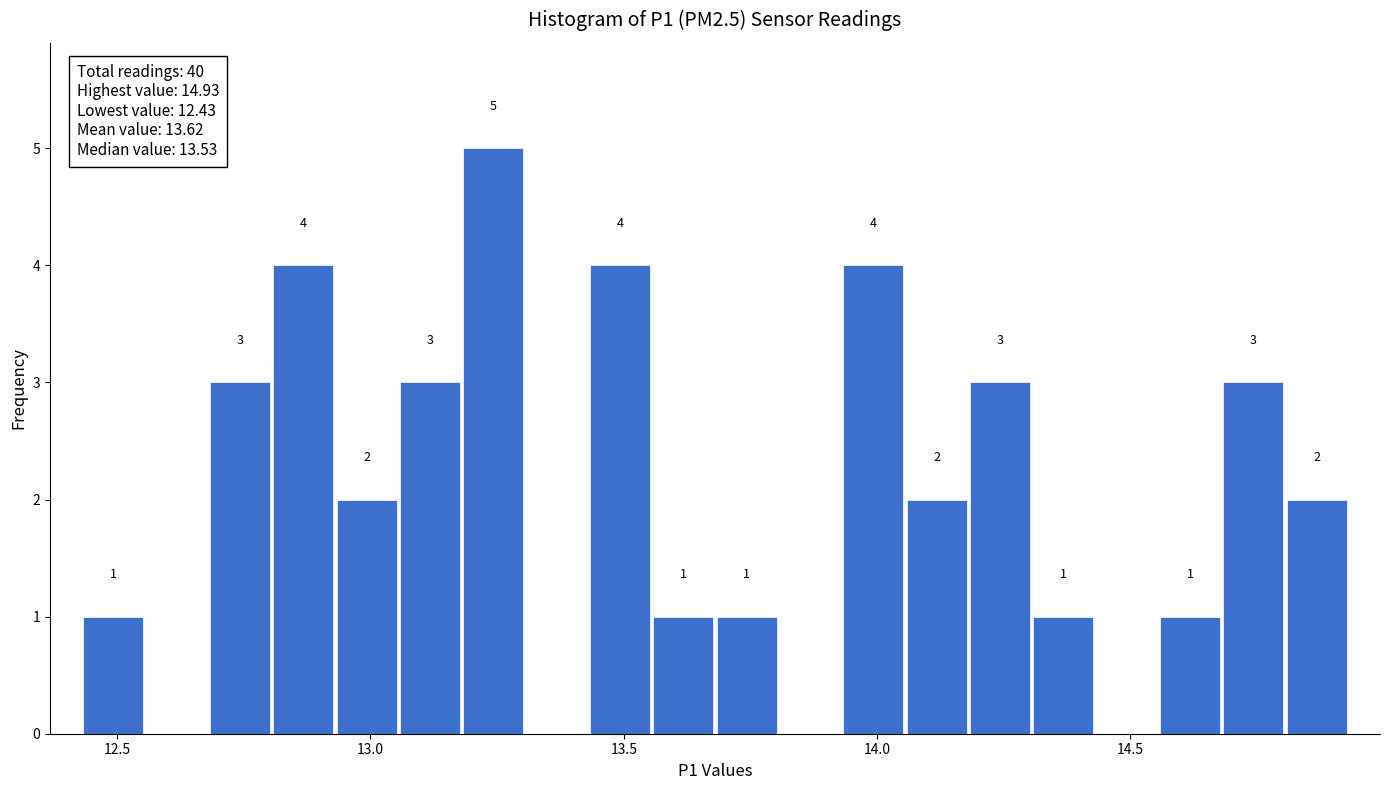

Read against the x-axis, roughly where is the centre of the tallest bar?

13.25